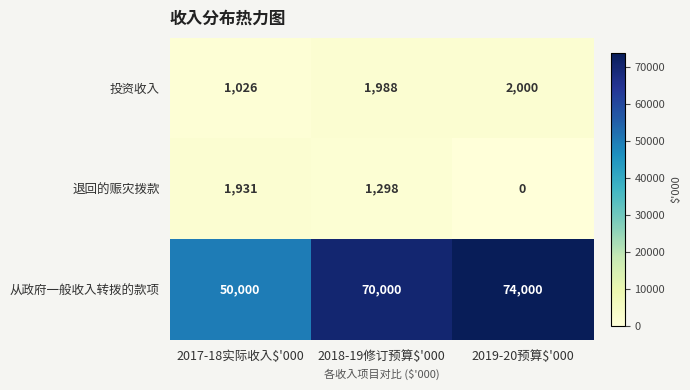

At which label does 投资收入 reach its minimum?

2017-18实际收入$'000